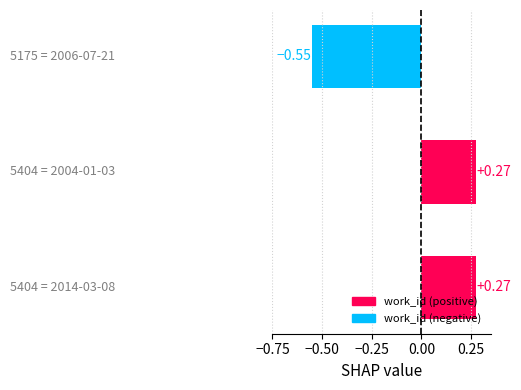

Are the bars grouped side by side (vs. stacked)?

No